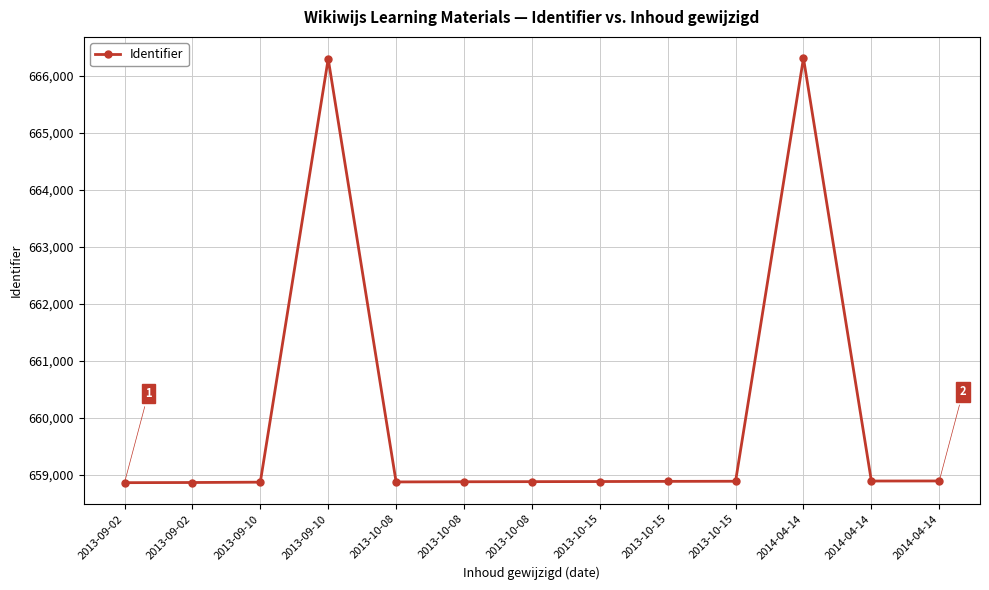

What is the average value?

660022